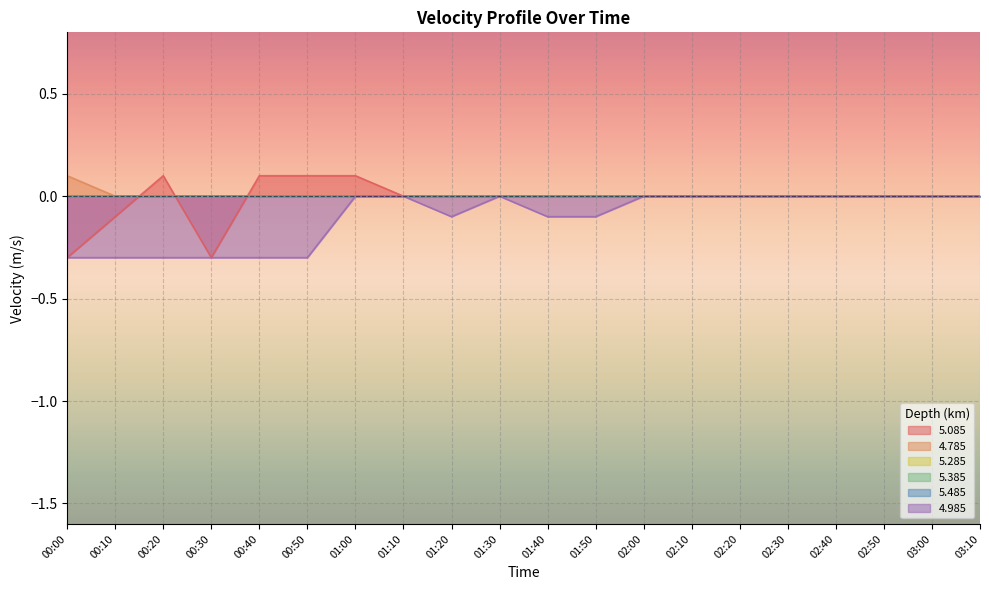

What is the sum of all 4.785 values?

0.1